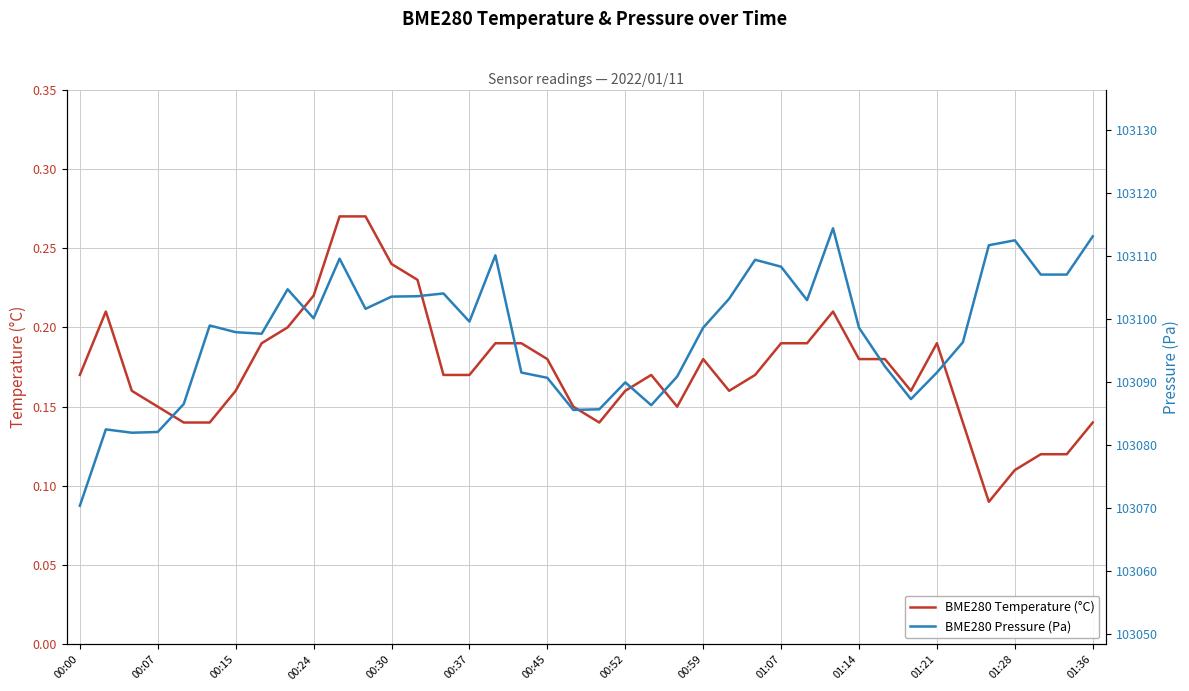

Which series has the largest total across all categories?

BME280 Pressure (Pa)